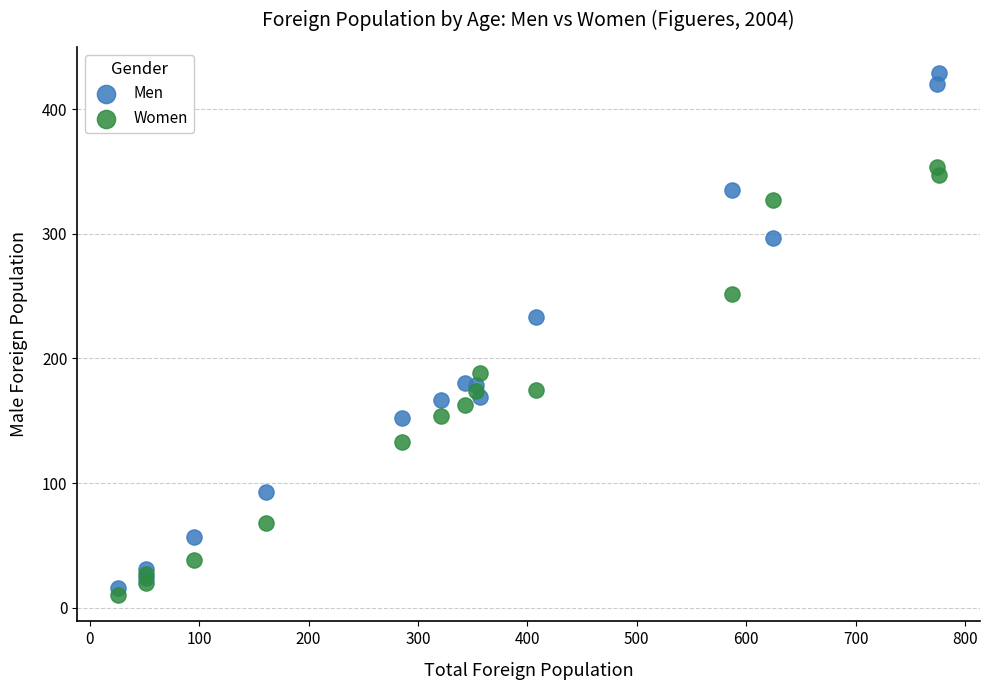

What are all the series names shown in the legend?

Men, Women